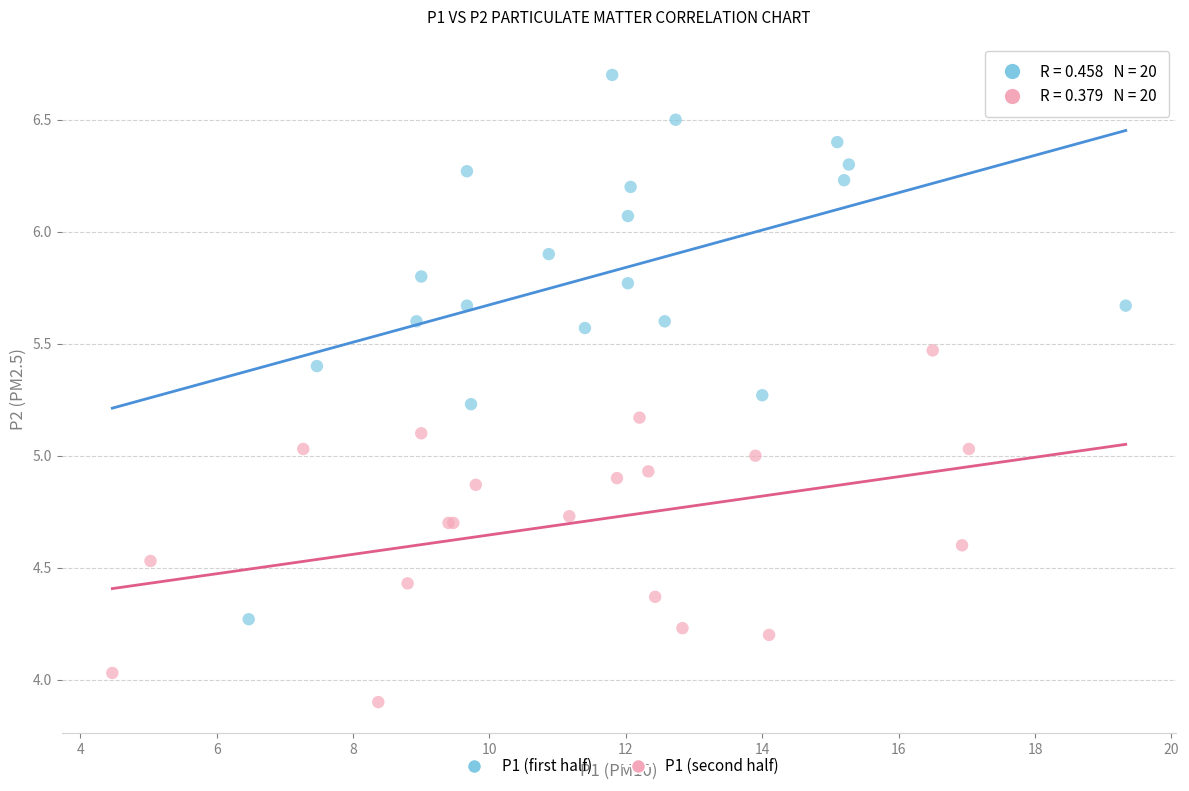

Which series contains the lowest Y value?

P1 (second half)